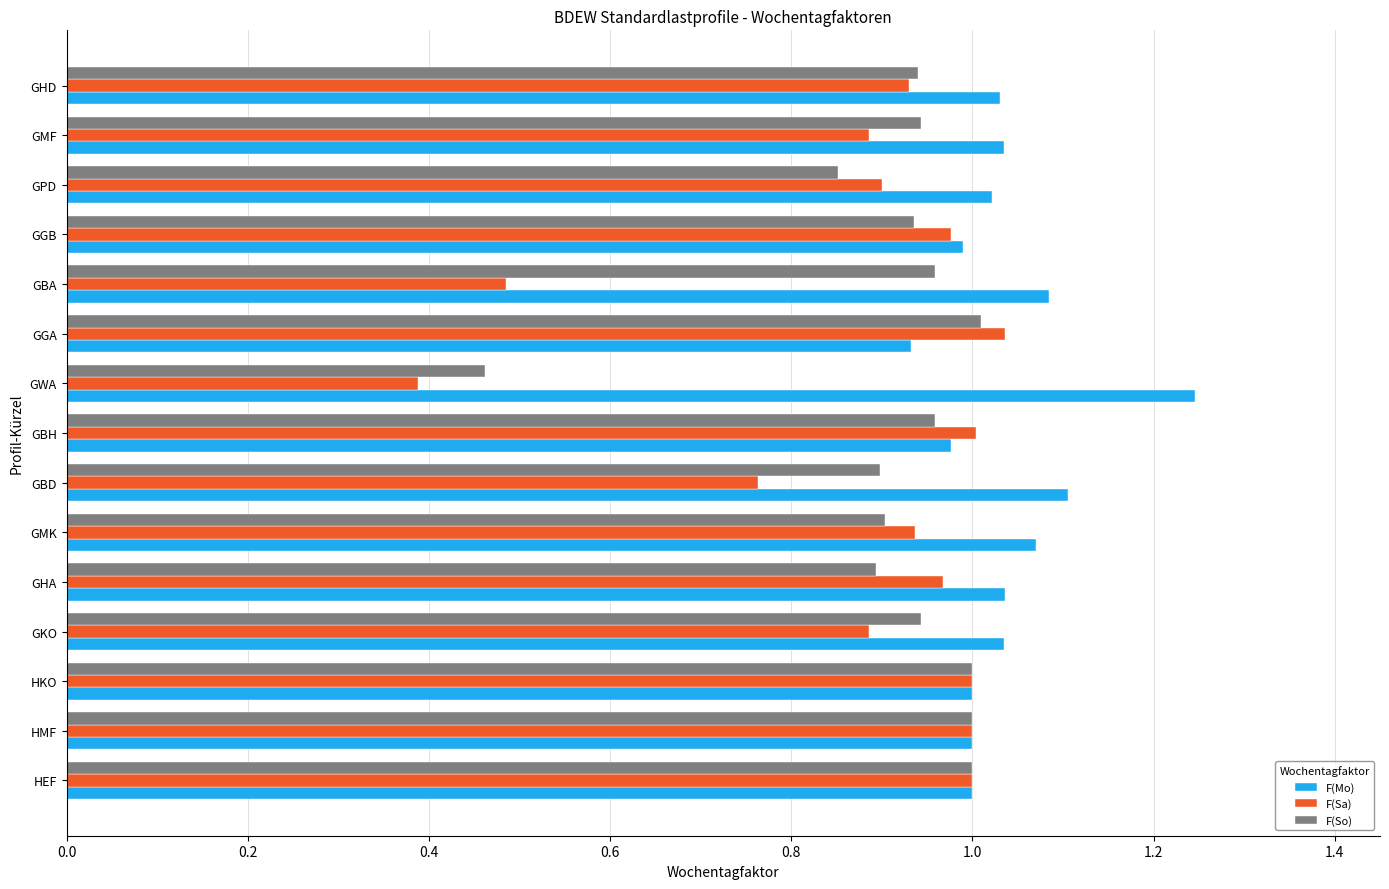

Which series has the widest spread of values?

F(Sa)